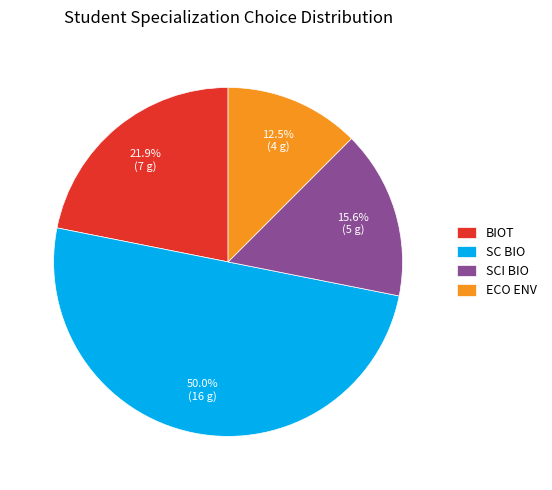

Approximately how many times larger is the value at SC BIO compared to SCI BIO?

3.2